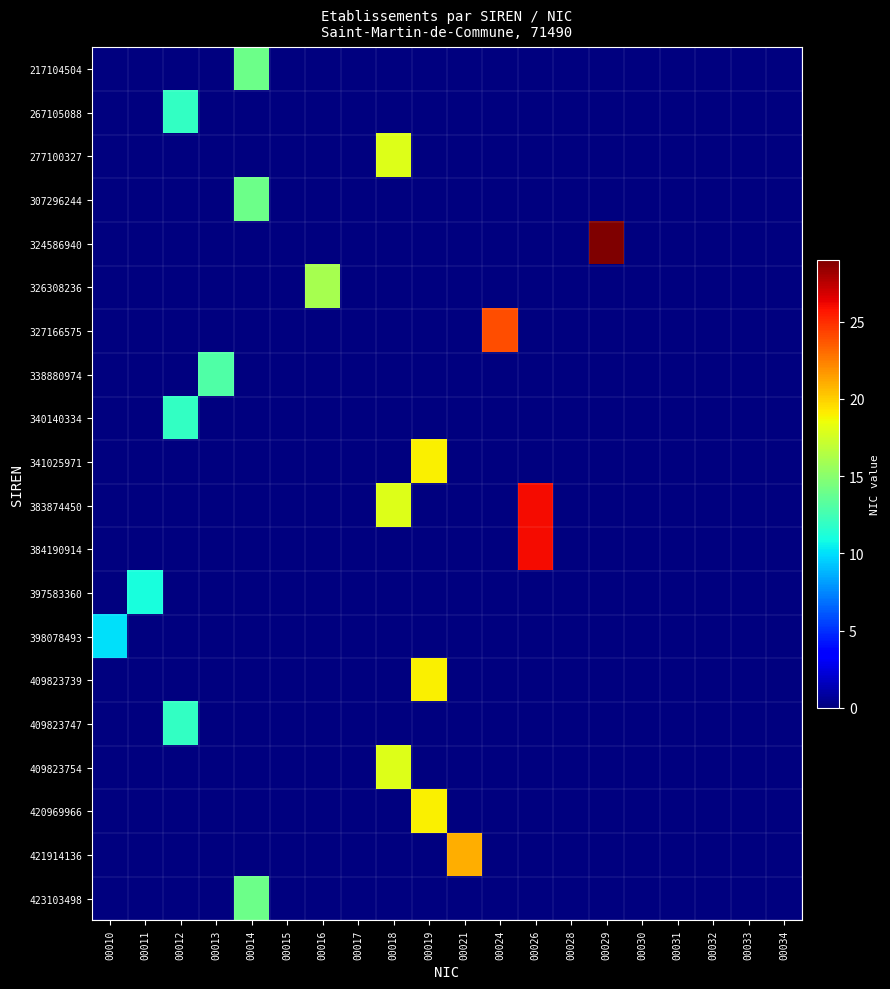

Which series changed the most between 00016 and 00032?

326308236